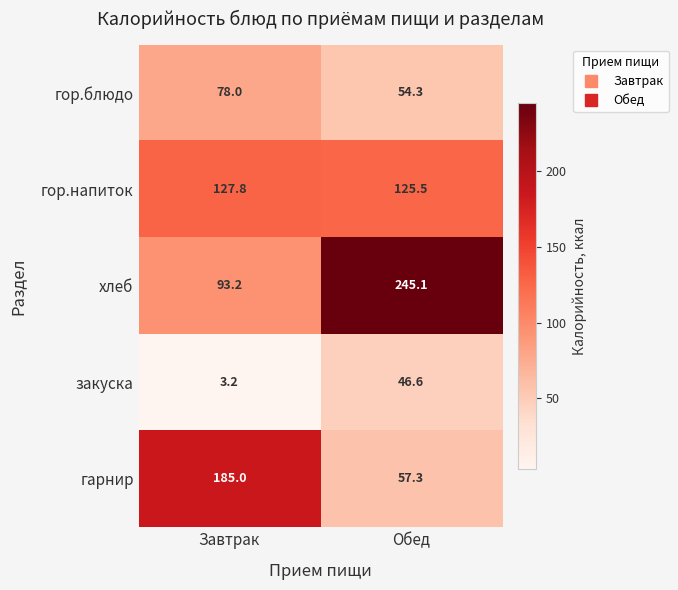

Where does the хлеб series first go above 245?

Обед